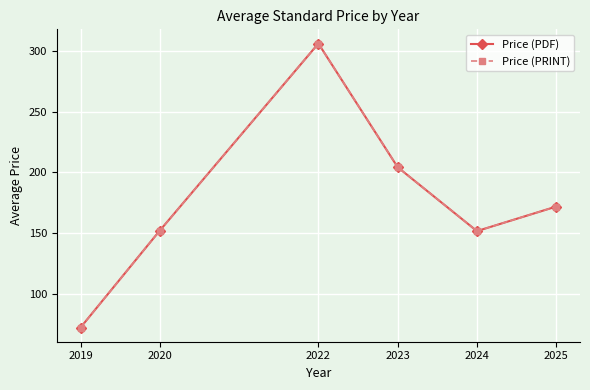

What is the value of the Price (PRINT) point at the 6th from the left?

171.9